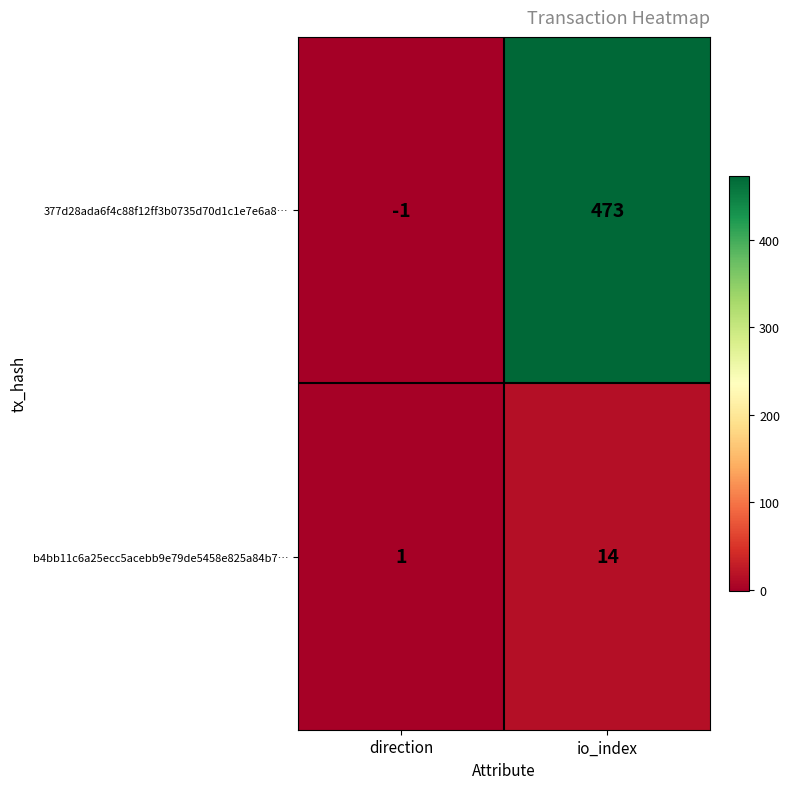

Reading left to right, list all the values displayed in this chart.

377d28ada6f4c88f12ff3b0735d70d1c1e7e6a8…: direction=-1	io_index=473
b4bb11c6a25ecc5acebb9e79de5458e825a84b7…: direction=1	io_index=14